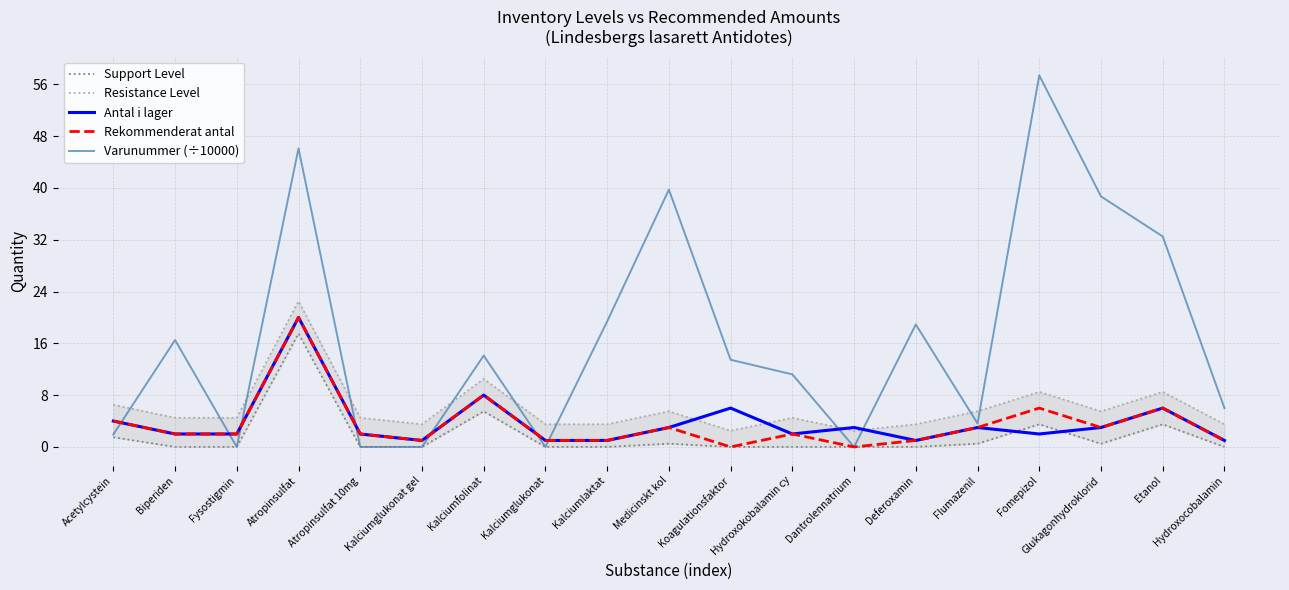

At which label is Rekommenderat antal closest to 10?

Kalciumfolinat